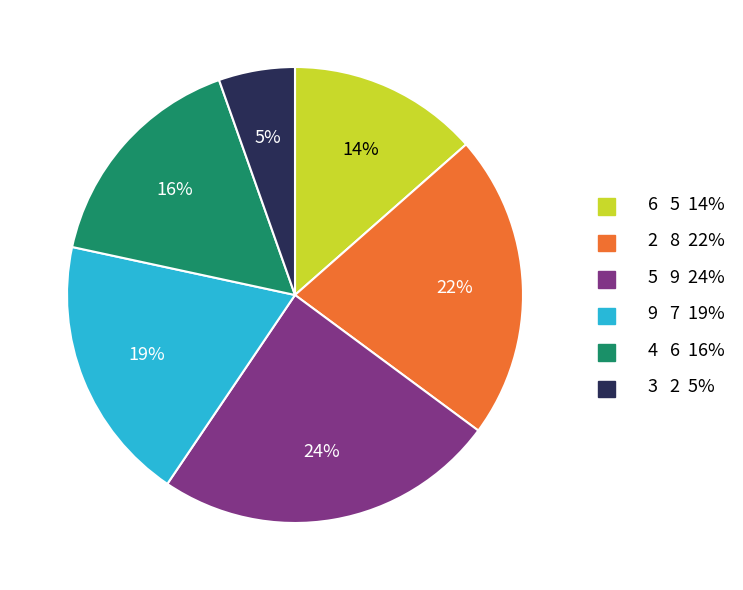

Does any single category account for the majority?

No